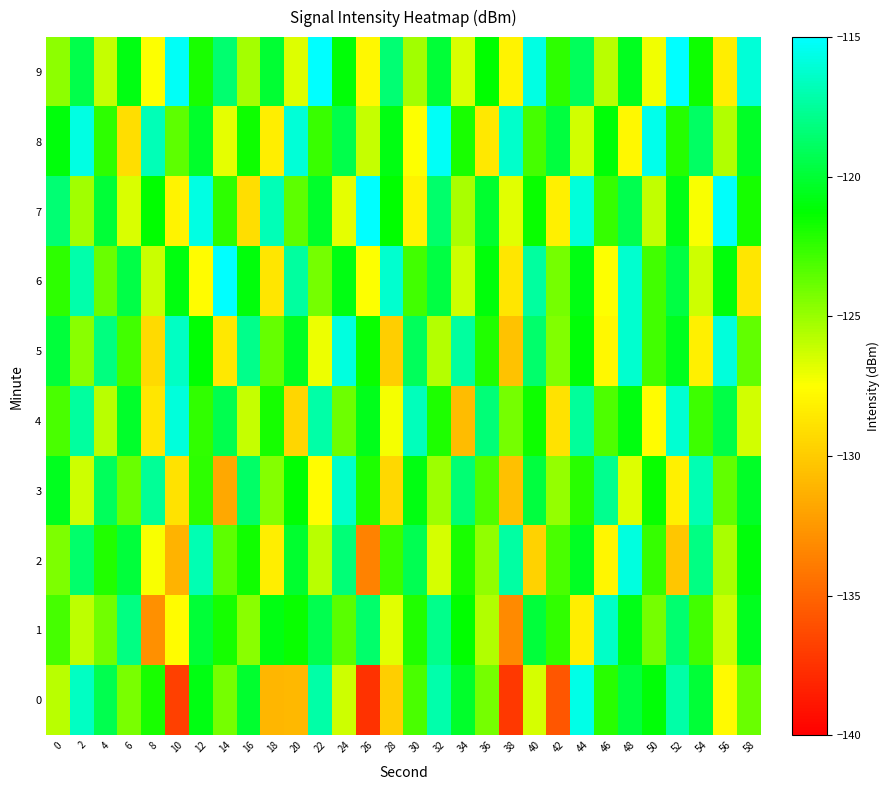

What is the minimum value shown in the chart?

-137.5